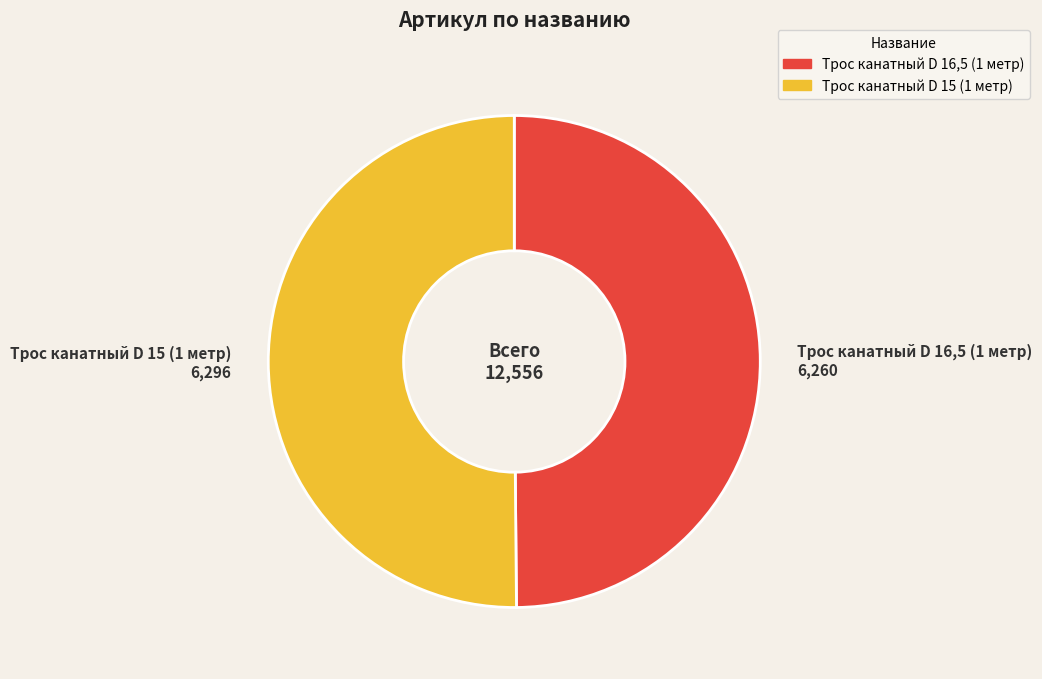

True or false: Трос канатный D 16,5 (1 метр) accounts for 57% of the total.

False